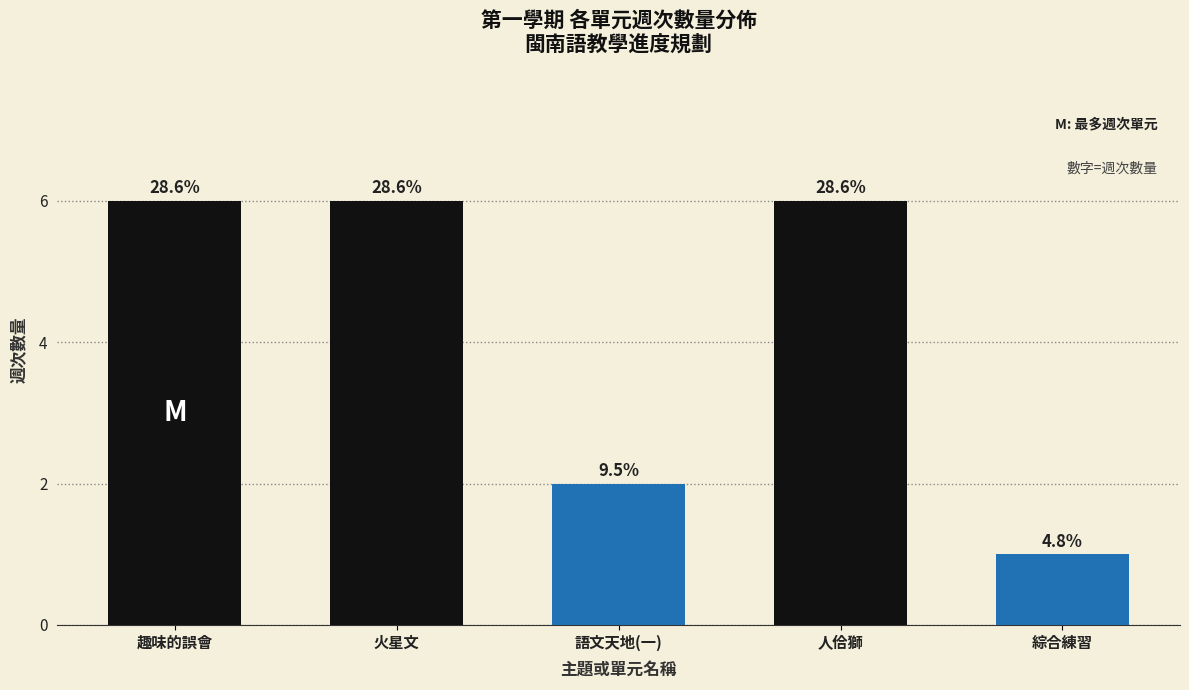

What is the change in value from 趣味的誤會 to 語文天地(一)?

-4